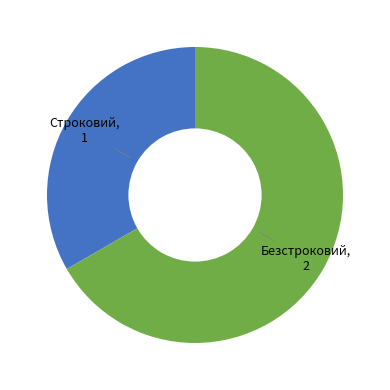

Is there a majority slice in this chart?

Yes